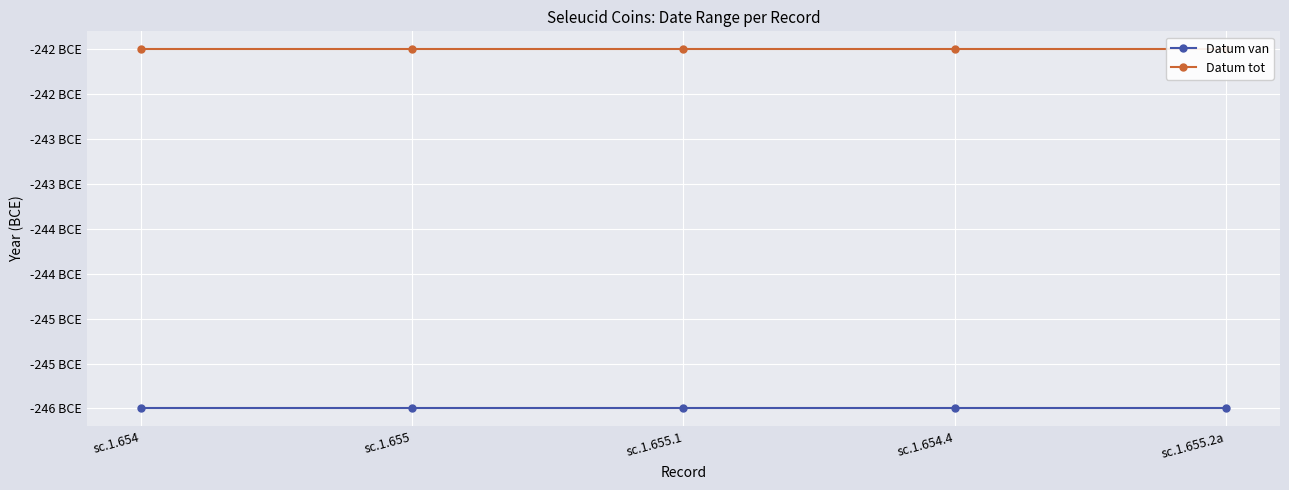

Is it true that Datum tot equals -426 at sc.1.655.1?

False